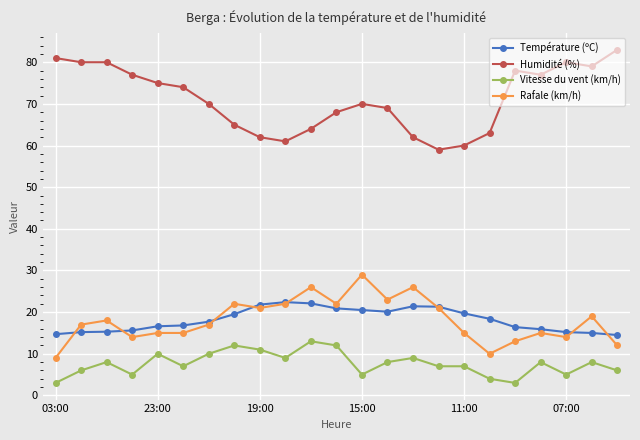

How many series are shown in this chart?

4